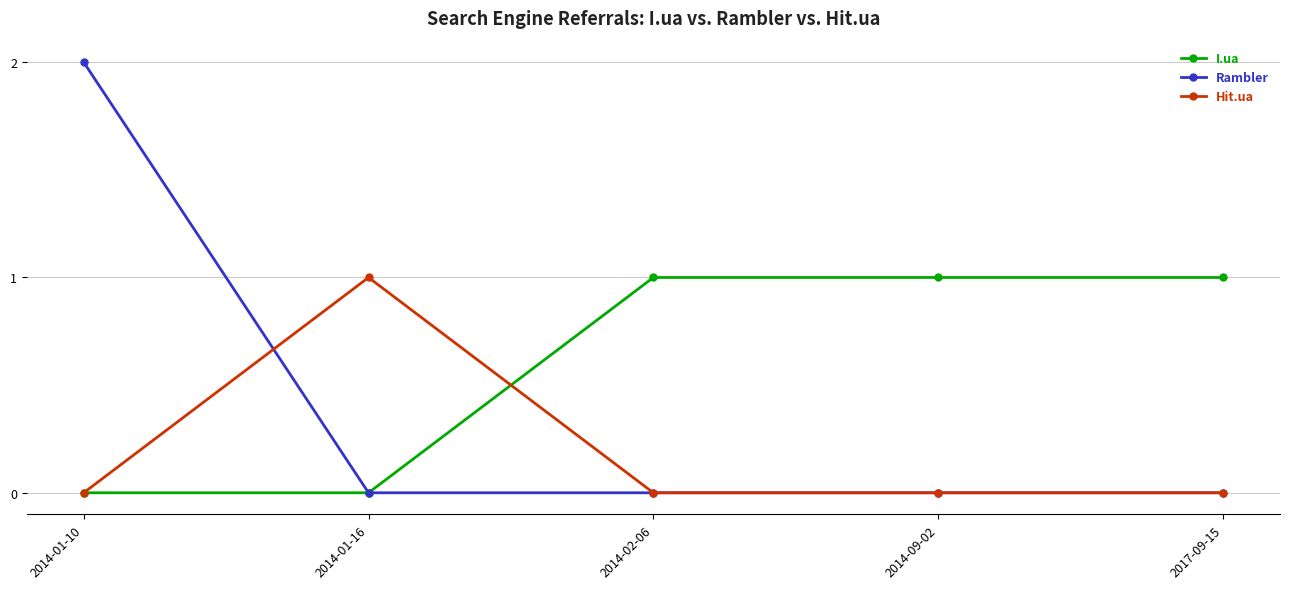

Which series ends up on top after the final intersection of Hit.ua and I.ua?

I.ua